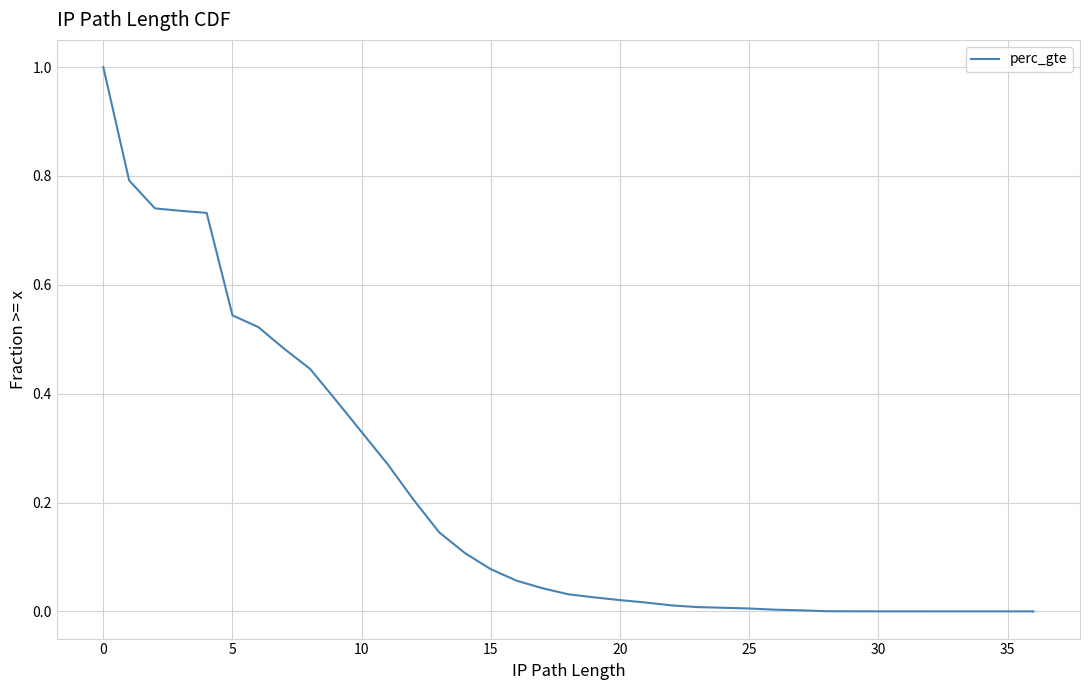

How many values are above zero?

36